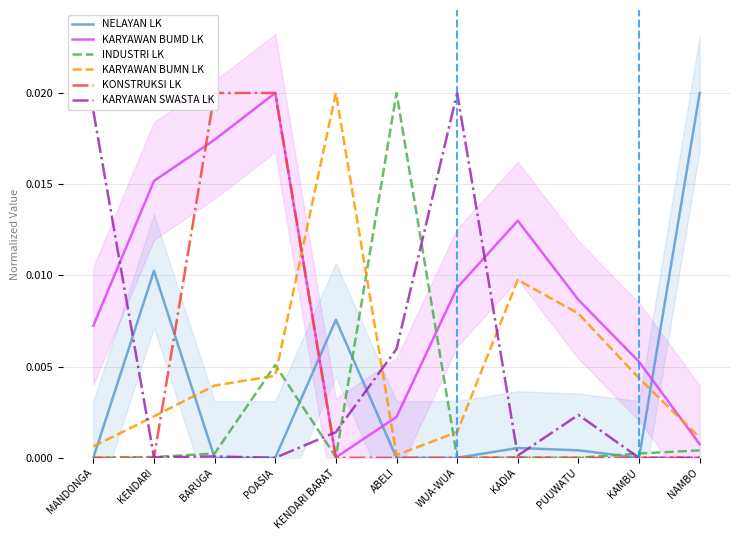

Is it true that KARYAWAN BUMD LK equals 0.0 at KENDARI?

True